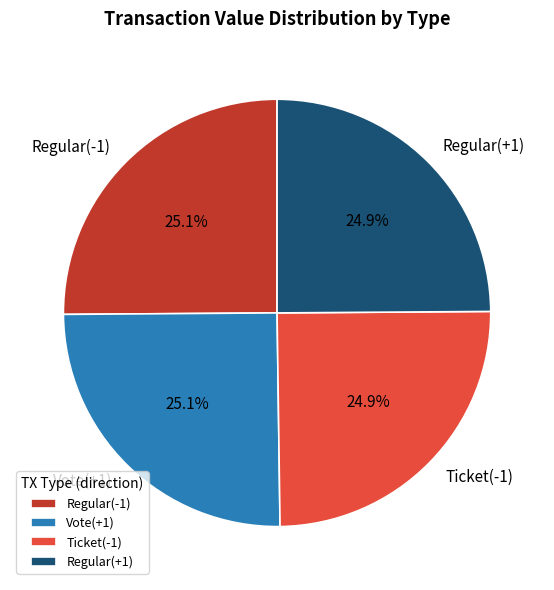

To the nearest percent, what percentage of the pie is Ticket(-1)?

25%